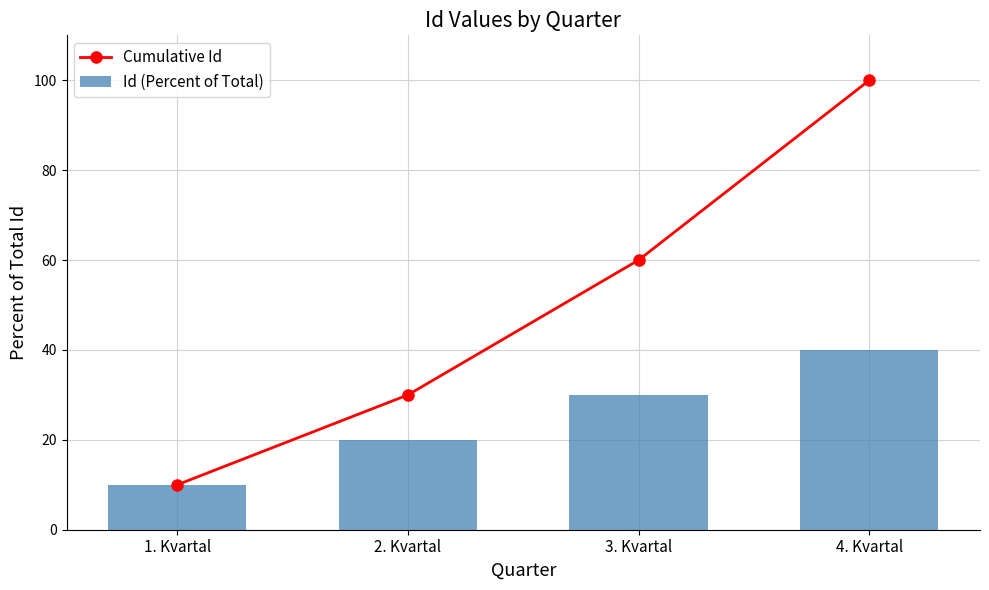

What is the maximum value shown in the chart?

100